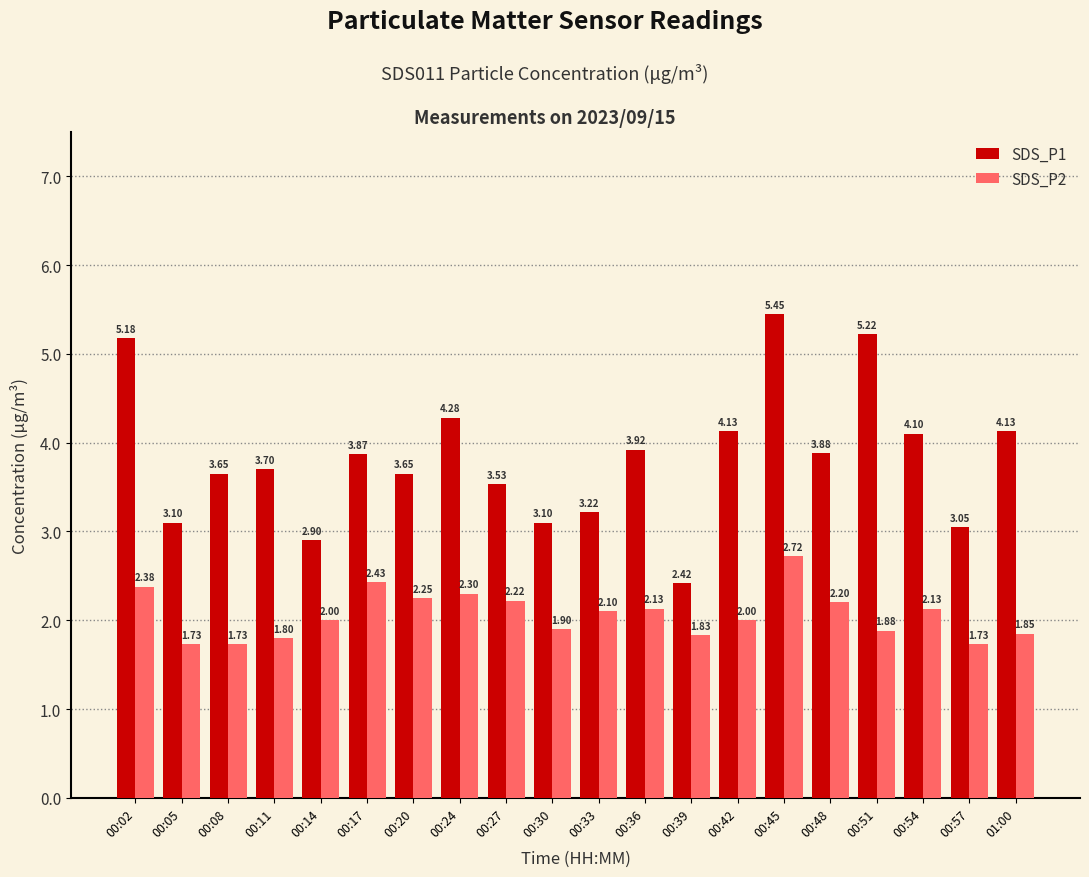

What is the average value of the SDS_P2 series?

2.1